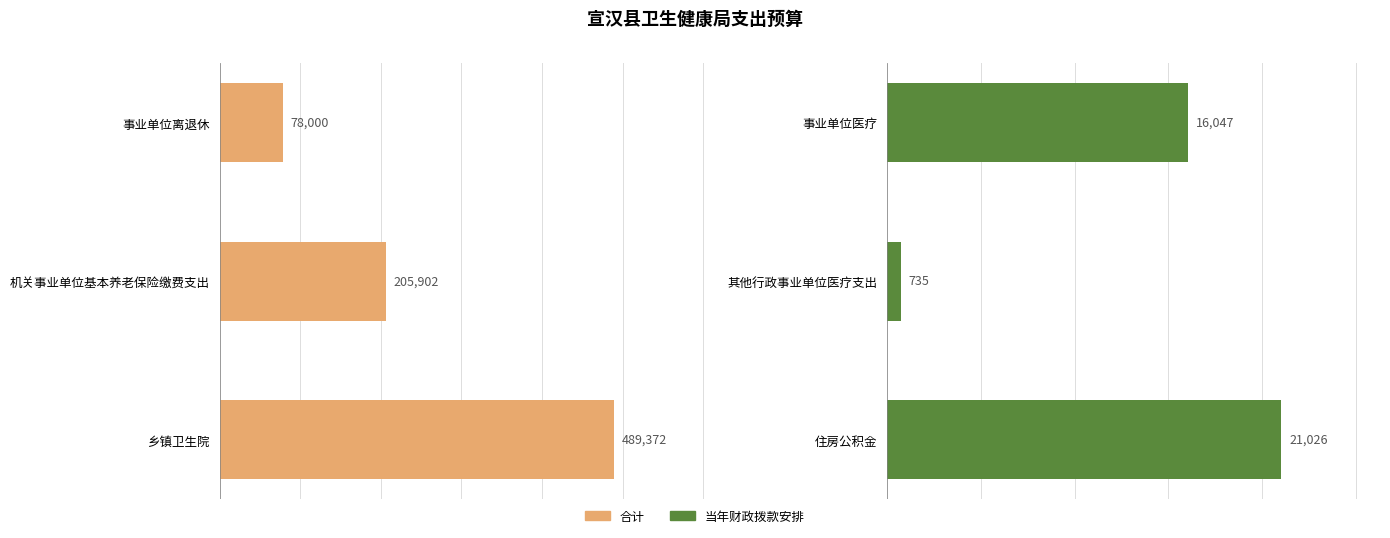

Where does the 当年财政拨款安排 series first go above 16047?

住房公积金